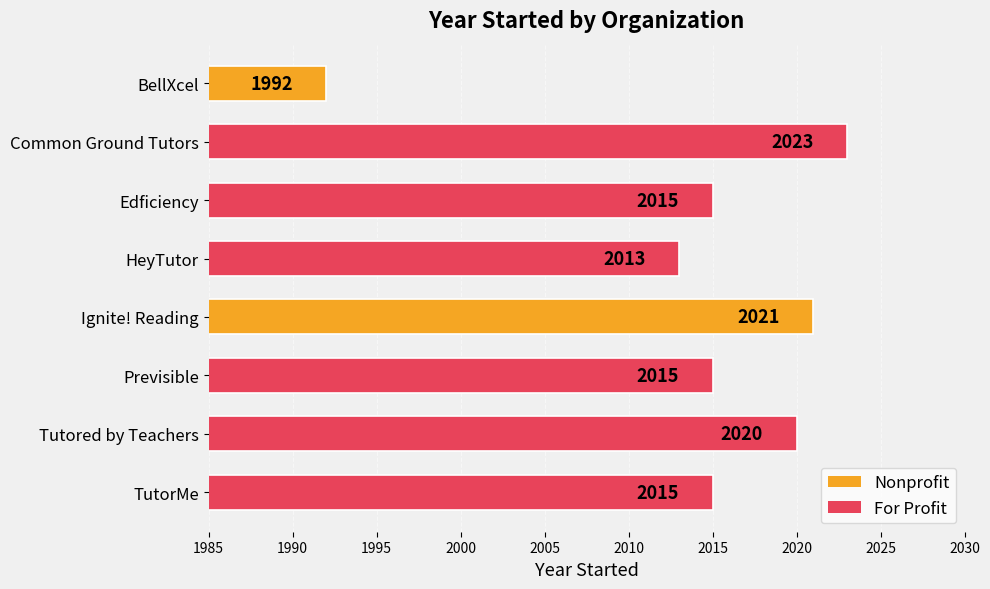

Is it true that the value at TutorMe is 2015?

True